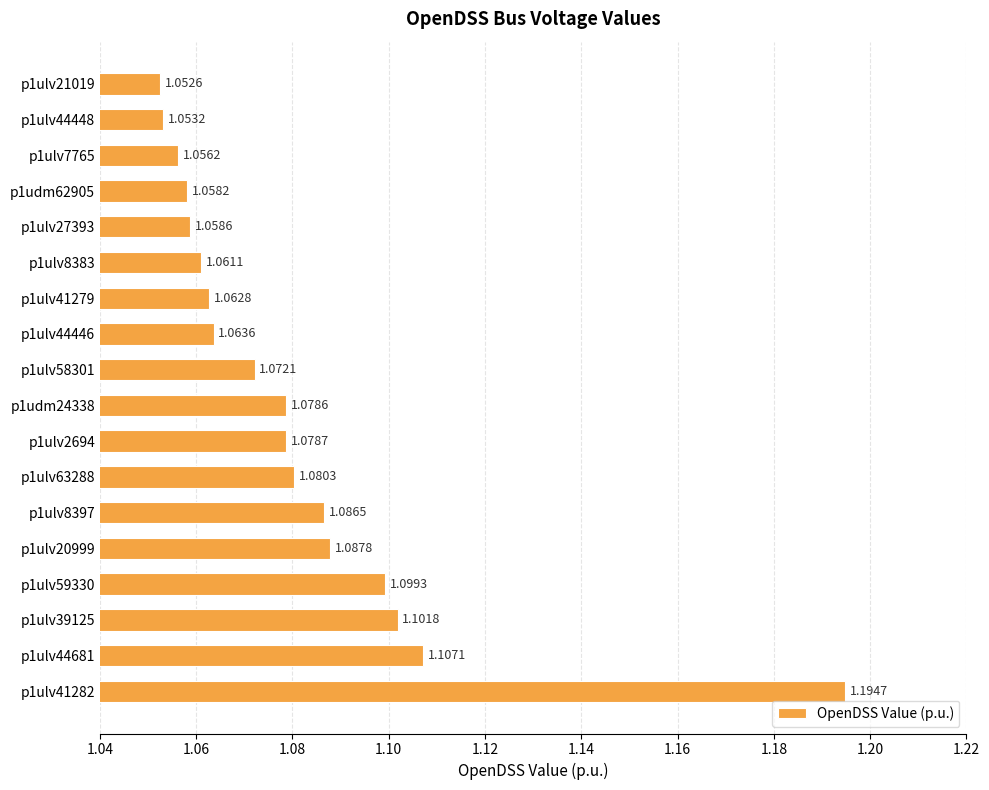

Which label corresponds to the largest value in the chart?

p1ulv41282